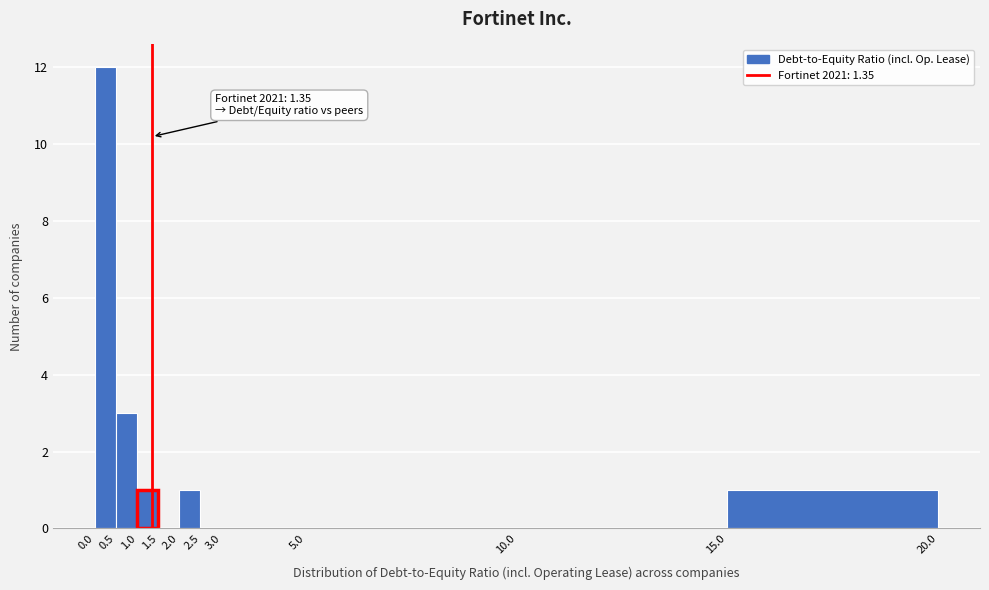

Which range on the x-axis has the tallest bar?

0.0 to 0.5